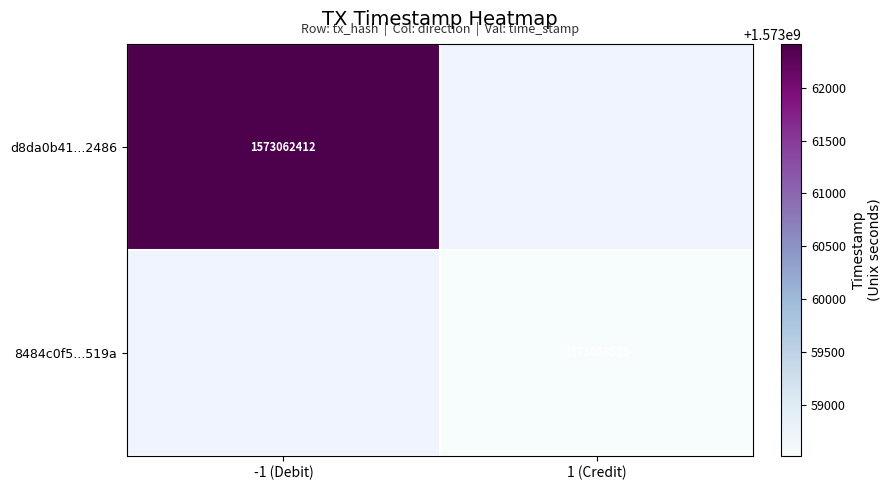

The 8484c0f5...519a series shows 1573058515 at 1 (Credit). True or false?

True